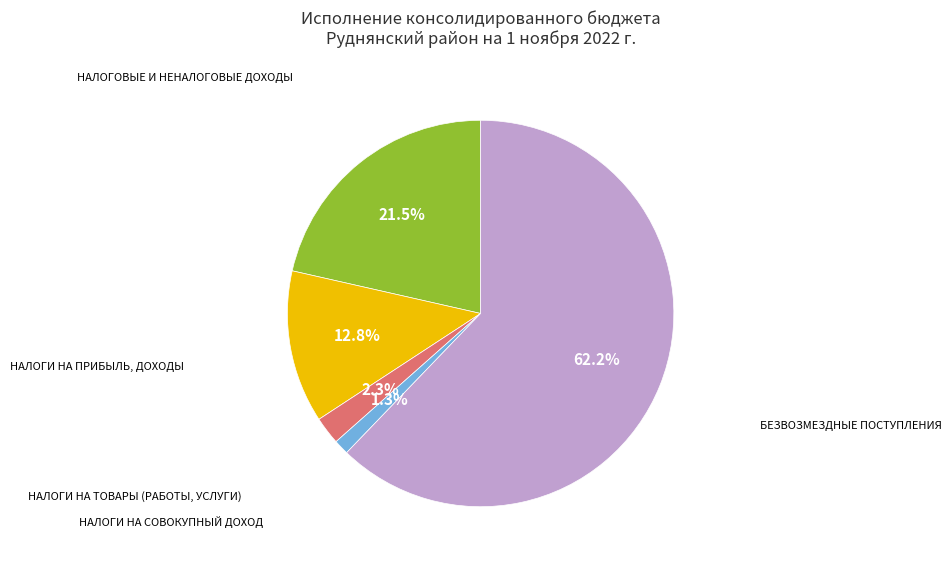

Does any single category account for the majority?

Yes